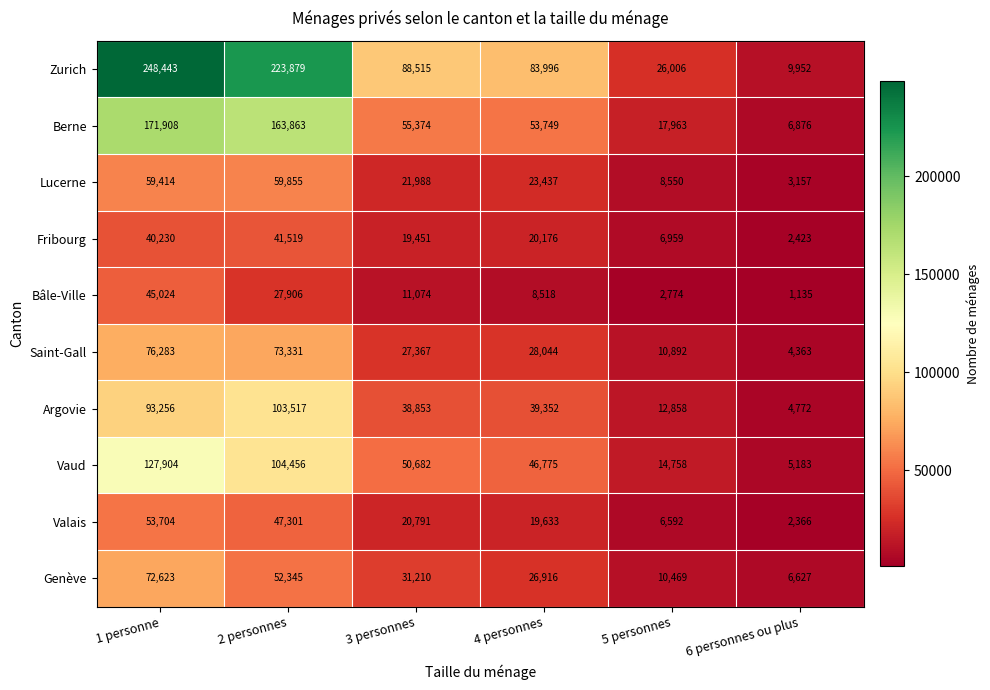

Read the Zurich value at 1 personne, to the nearest 50.

248450